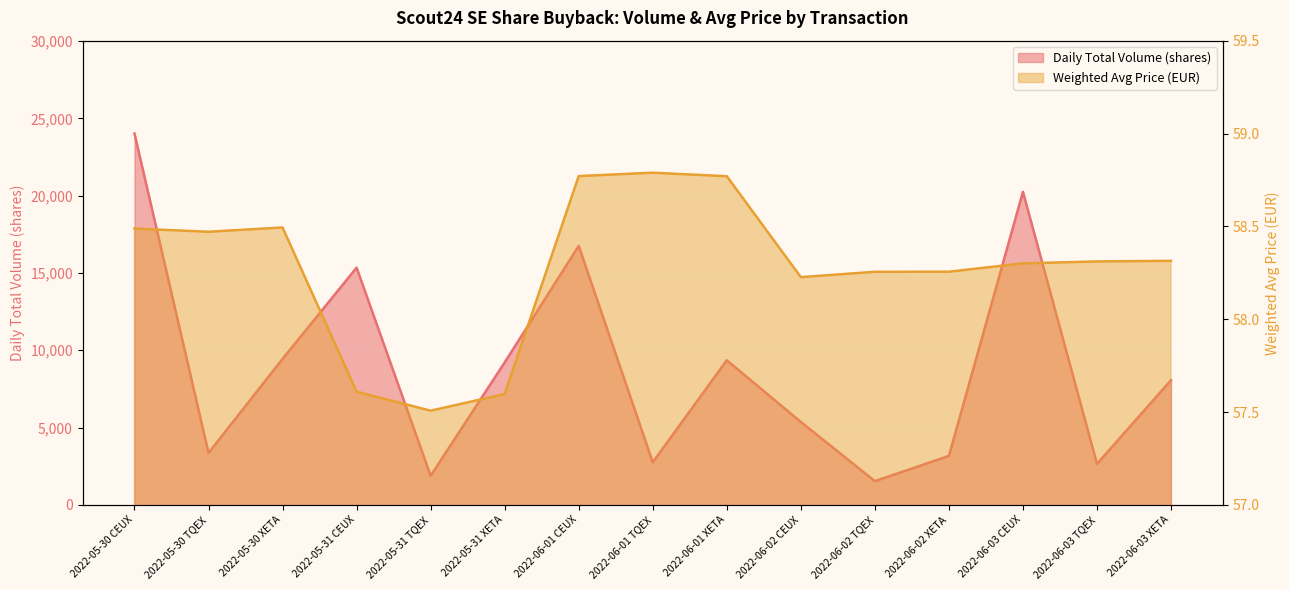

What value does the Daily Weighted Avg Price series have at 2022-06-01 CEUX?

58.8